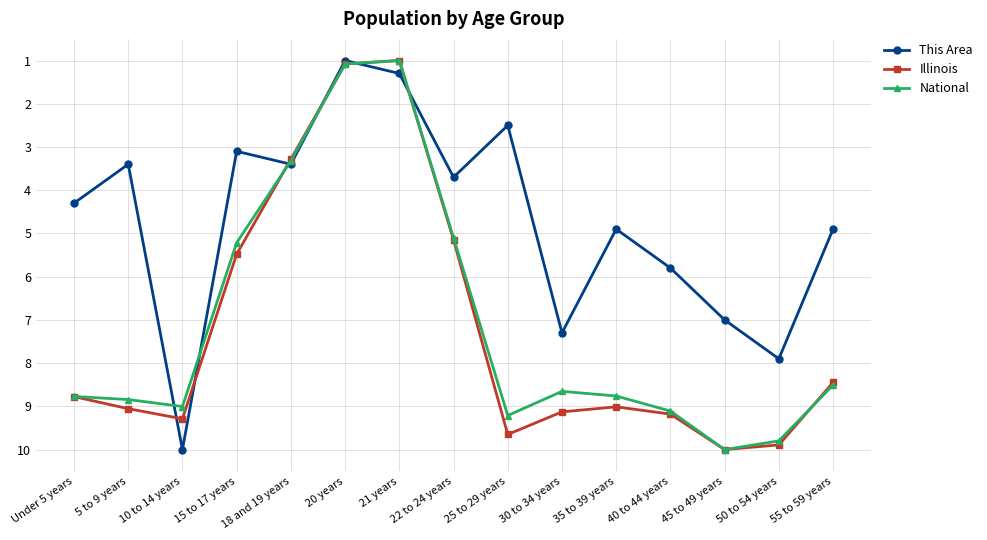

What is the highest value of the National series?

10.0